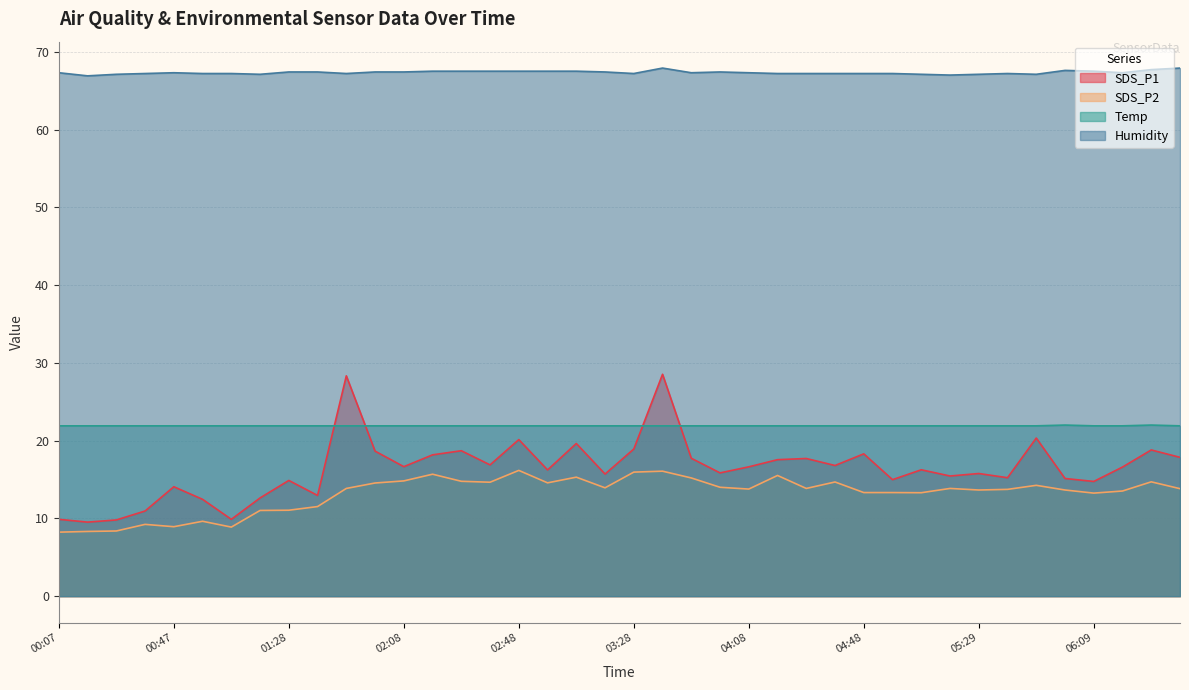

True or false: SDS_P1 has a value of 7.7 at 02:48.

False